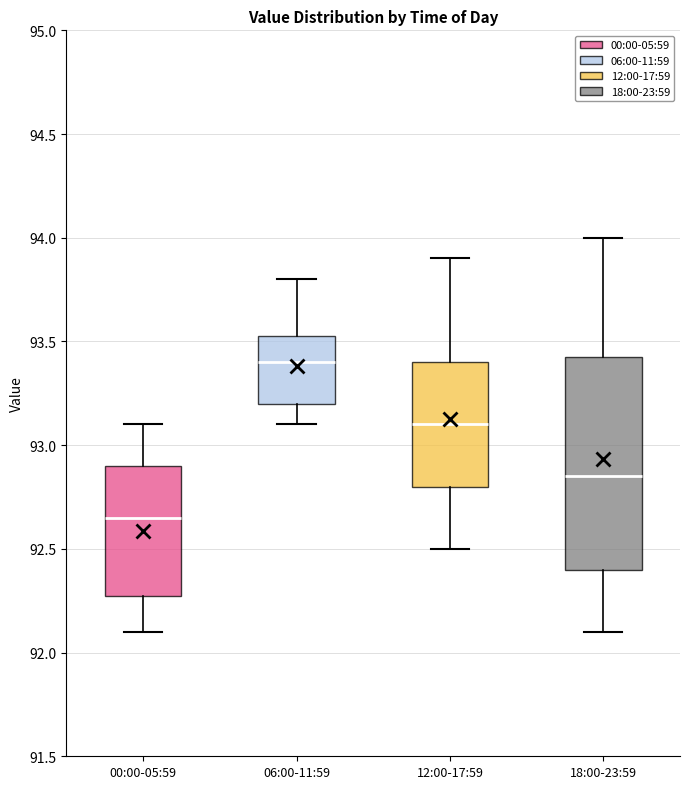

Where is the upper edge of the box for 06:00-11:59 on the y-axis? The values are not printed on the chart, so give them approximately, as read against the axis.

93.55